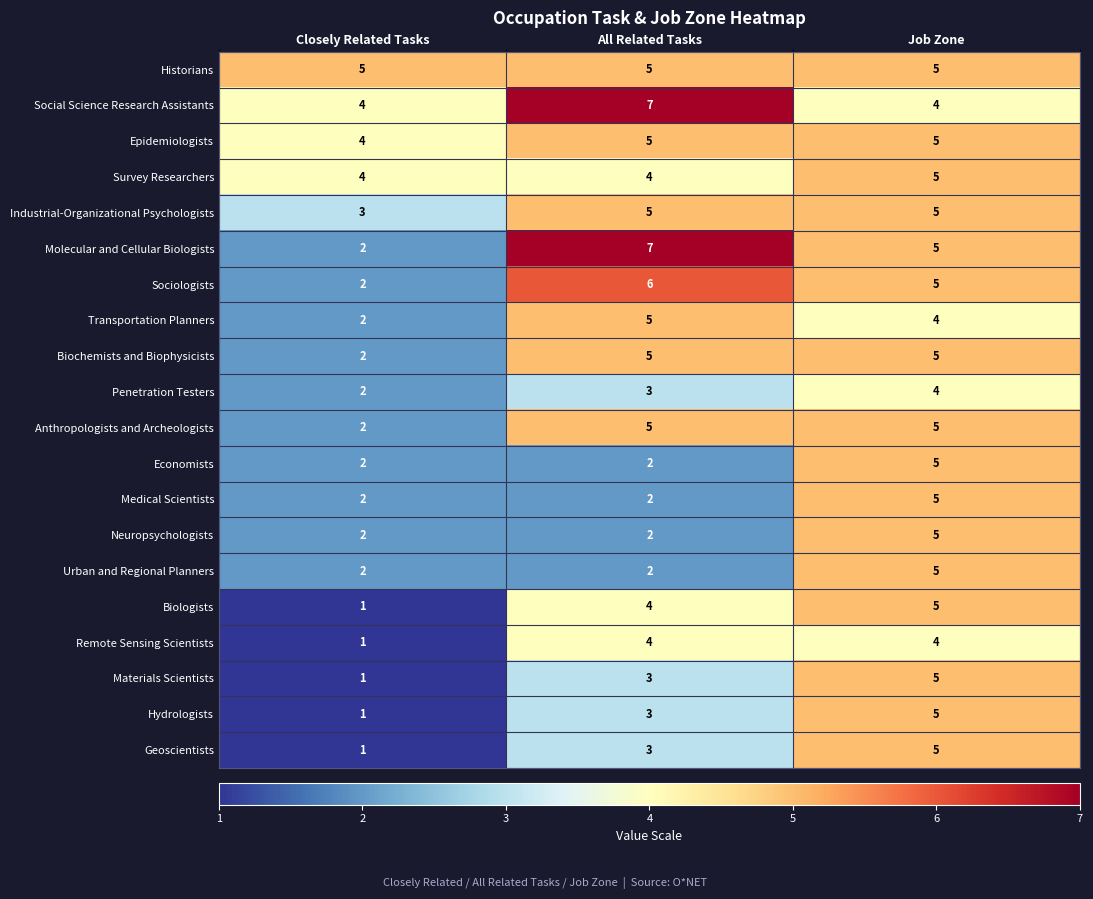

At which category is the sum across all series the highest?

Job Zone